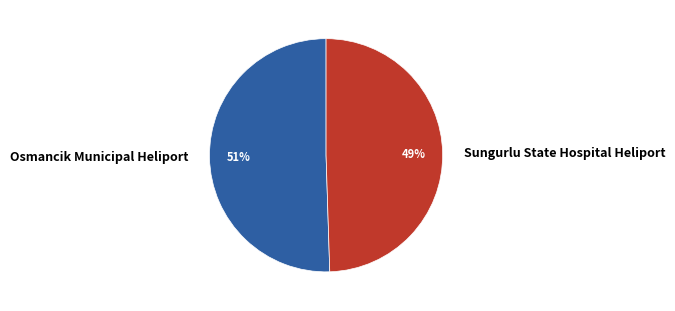

Combined, do Osmancik Municipal Heliport and Sungurlu State Hospital Heliport account for over 50%?

Yes